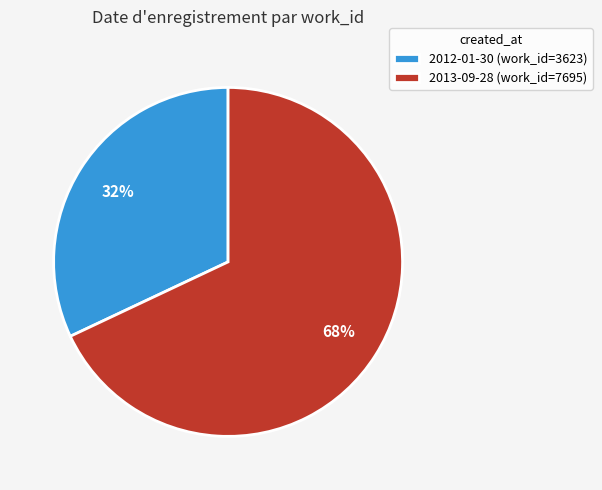

Between 2012-01-30 and 2013-09-28, which is larger?

2013-09-28